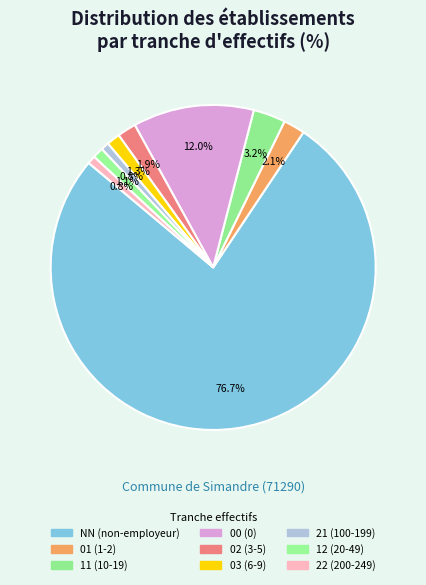

Does NN account for over 50% of the chart?

Yes